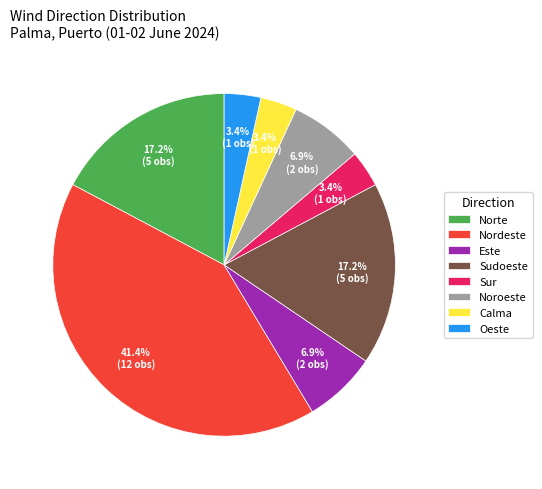

Does any single category account for the majority?

No